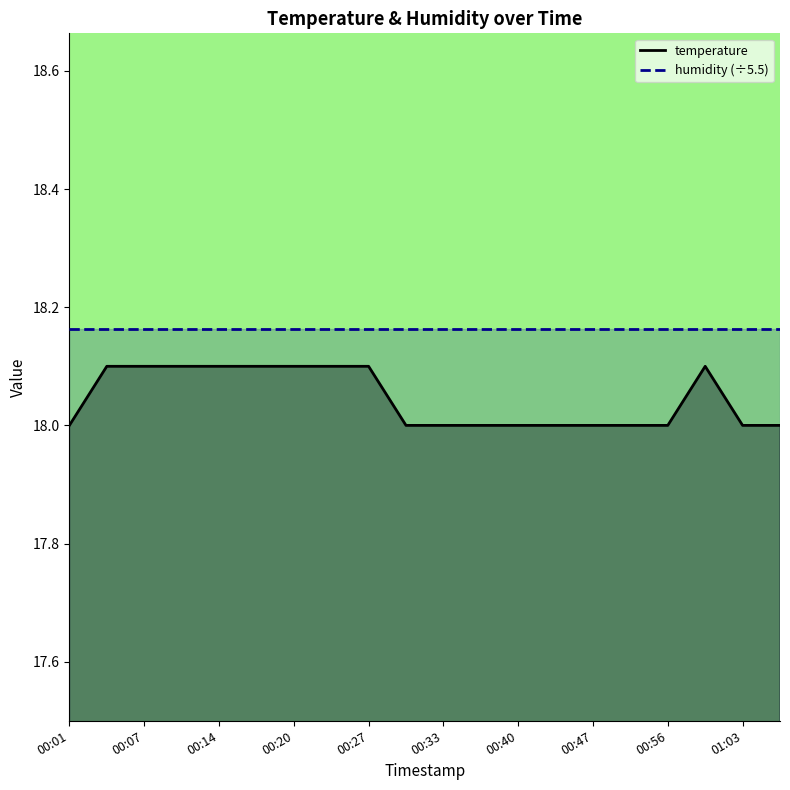

Is it true that temperature equals 31.1 at 00:01?

False